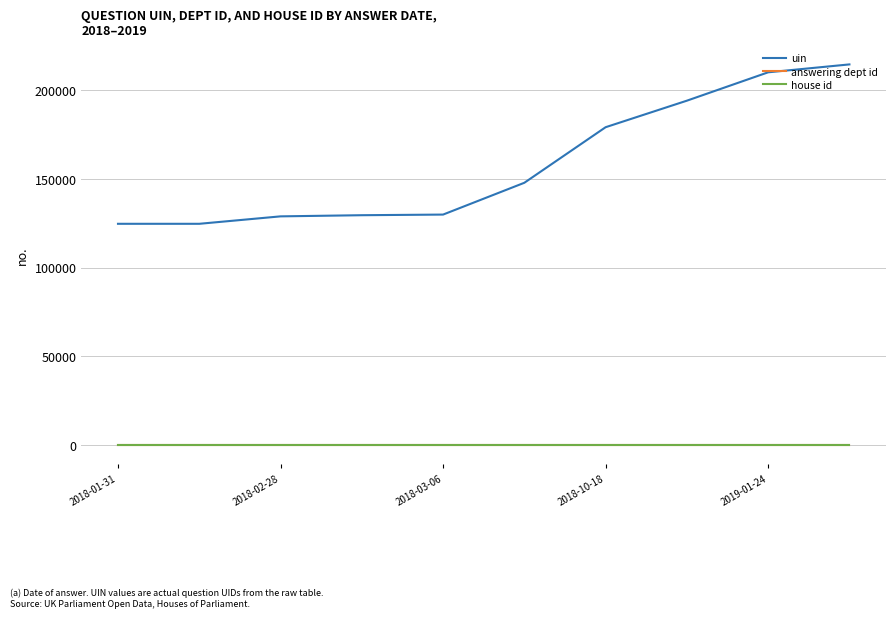

How many lines are shown in the chart?

3